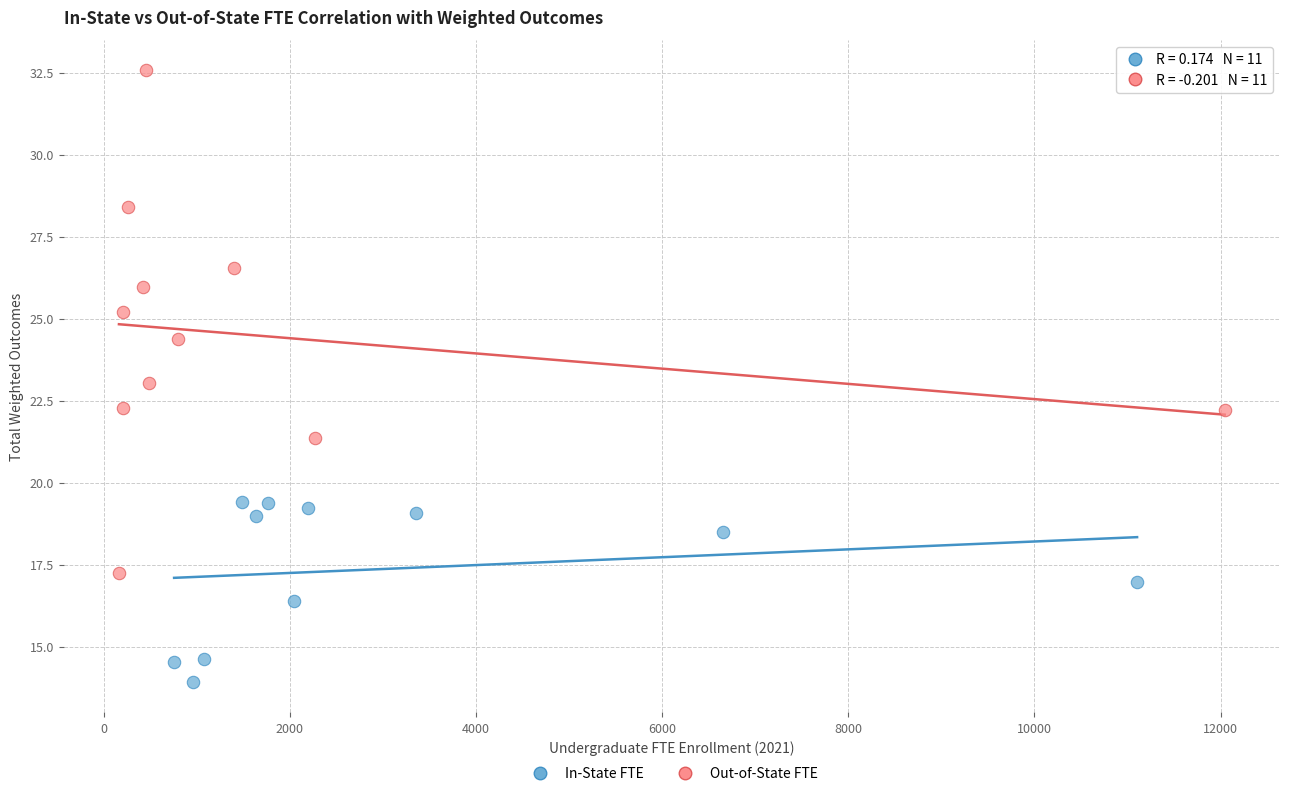

Which series has the largest Y range (max minus min)?

Out-of-State FTE